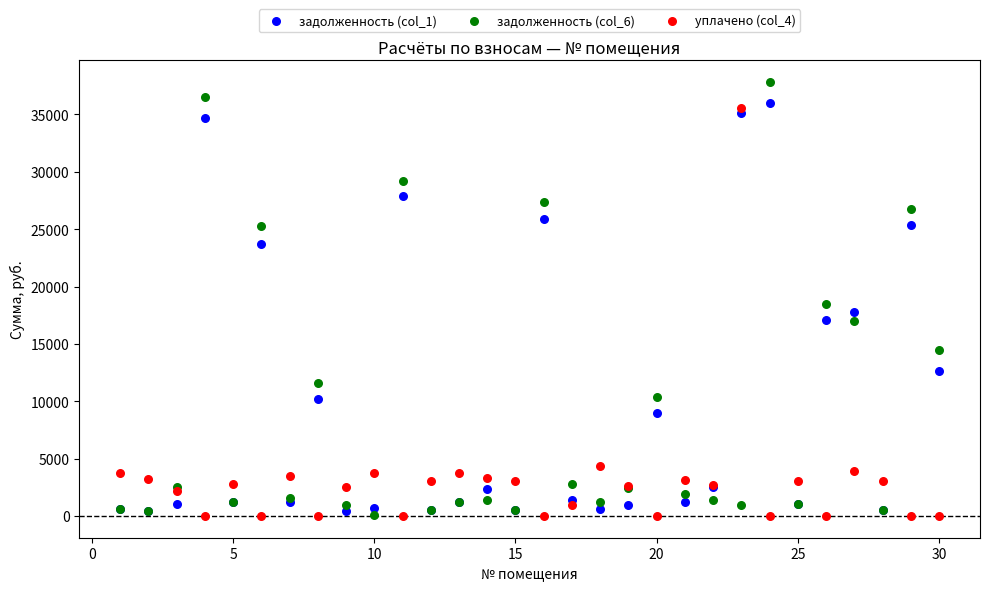

Which series contains the highest Y value?

задолженность (col_6)